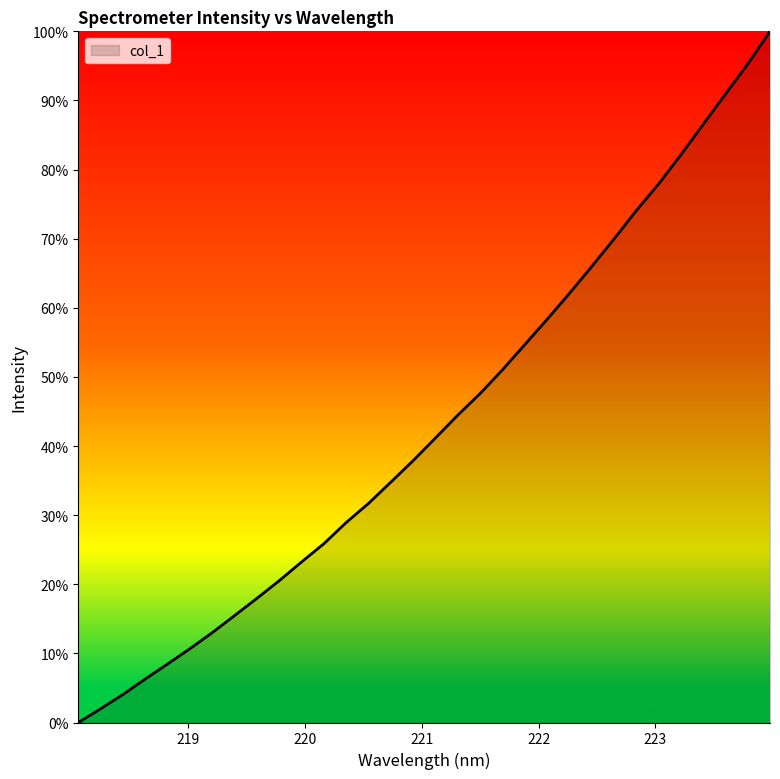

What is the difference between the second highest and second lowest values?

0.9